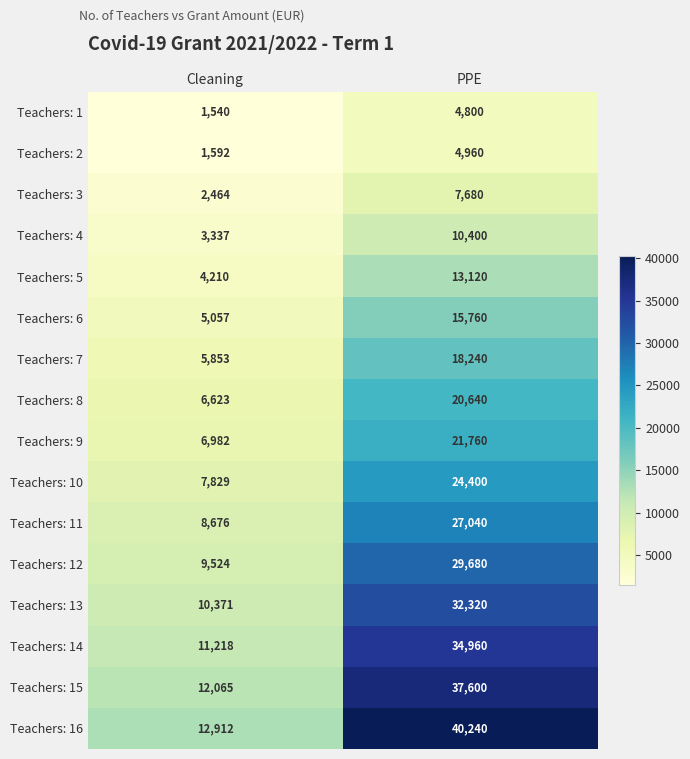

Which label corresponds to the smallest value in the chart?

Cleaning